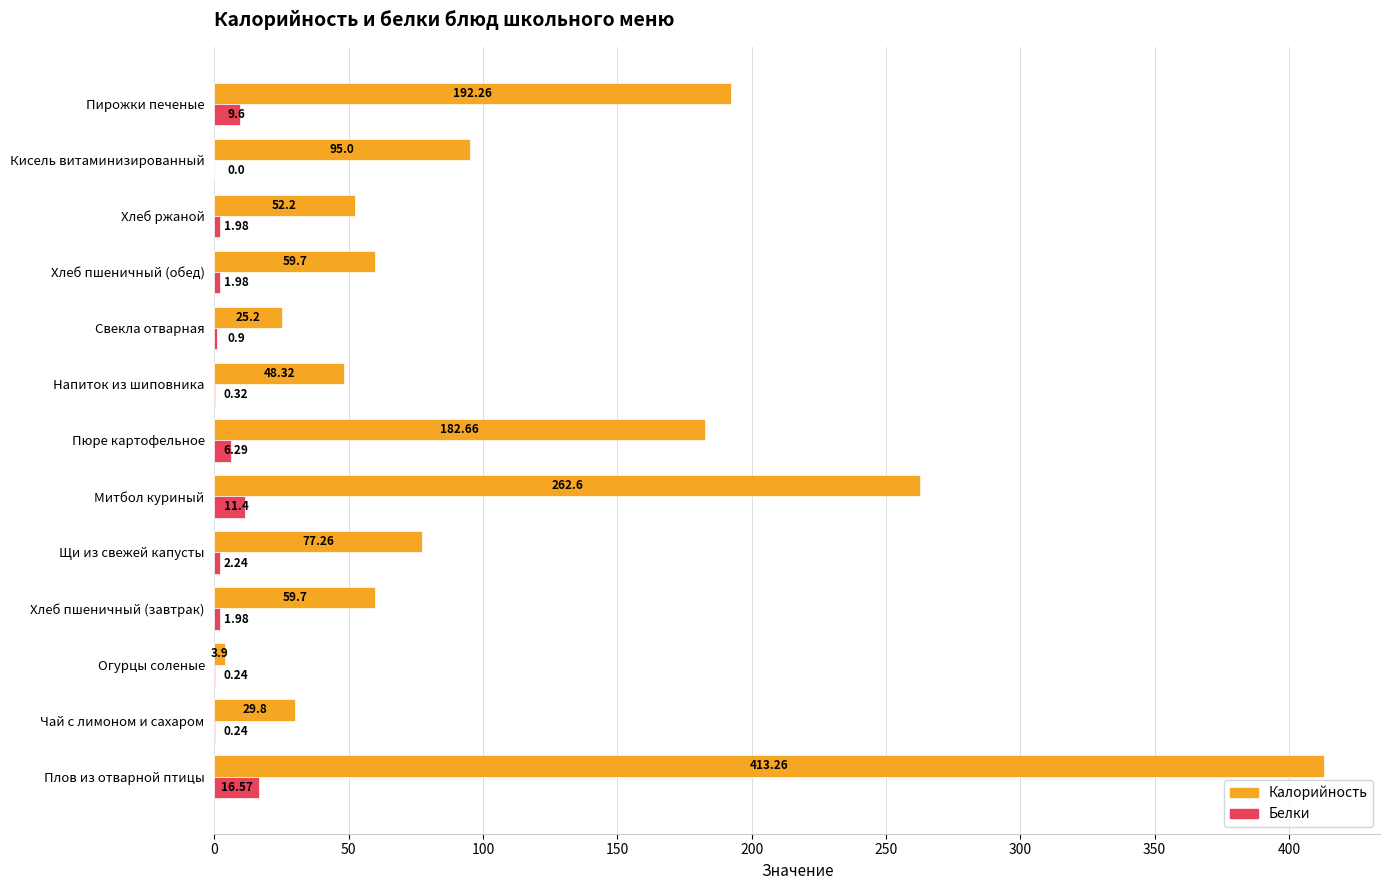

At which label is Калорийность closest to 208?

Пирожки печеные